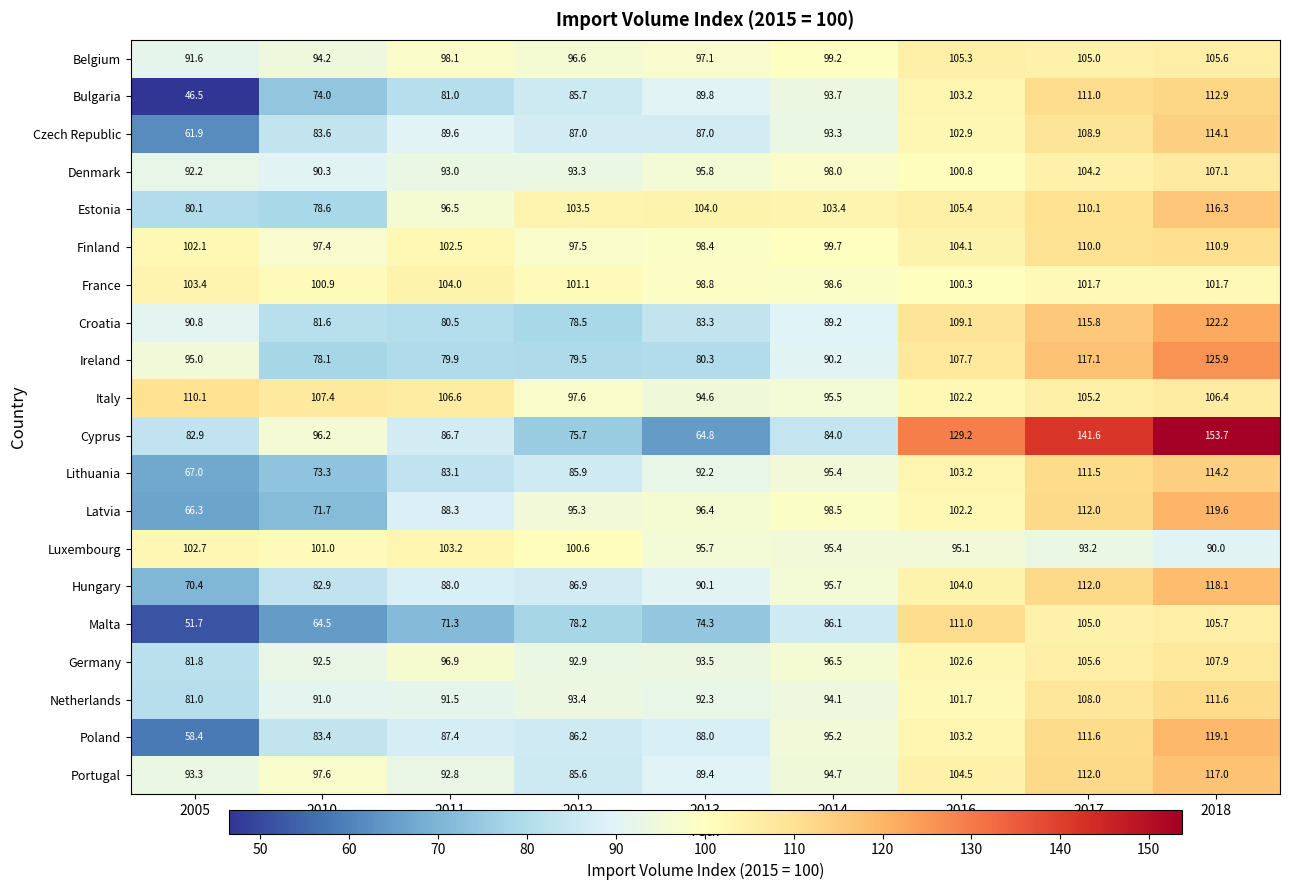

Between 2005 and 2012, which series saw the biggest shift?

Bulgaria